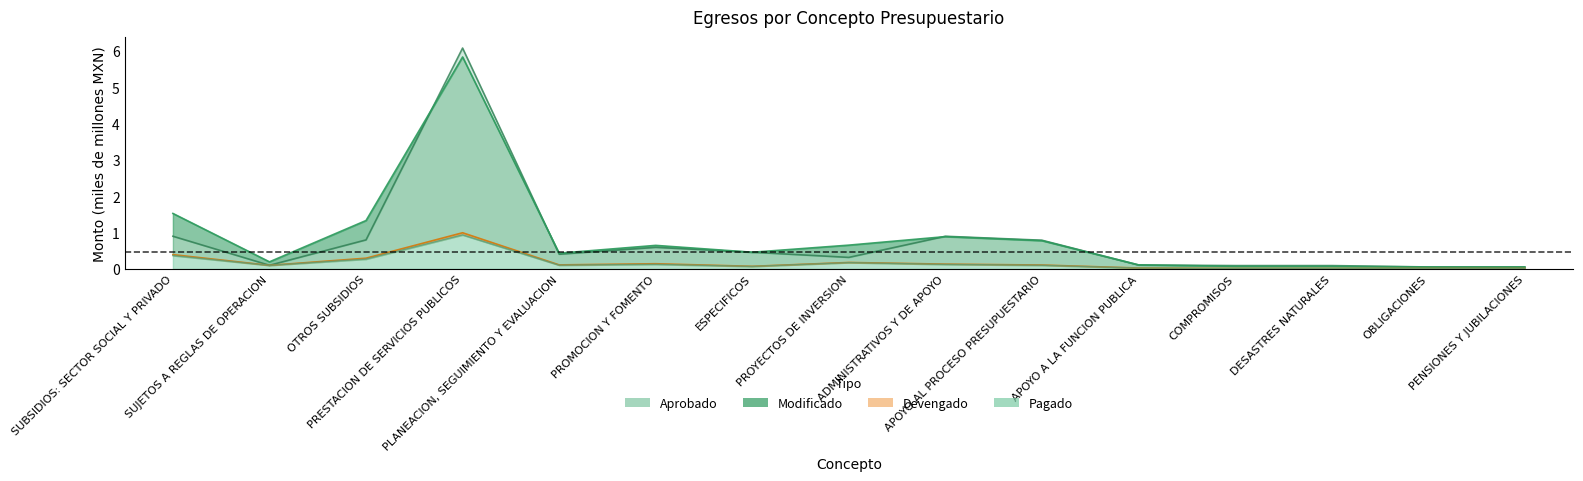

Reading left to right, transcribe all the data shown in this chart.

Aprobado: 0.9	0.1	0.8	6.1	0.4	0.6	0.5	0.3	0.9	0.8	0.1	0.1	0.1	0.1	0.1
Modificado: 1.5	0.2	1.3	5.8	0.4	0.6	0.5	0.7	0.9	0.8	0.1	0.1	0.1	0.1	0.1
Devengado: 0.4	0.1	0.3	1.0	0.1	0.1	0.1	0.2	0.1	0.1	0.0	0.0	0.0	0.0	0.0
Pagado: 0.4	0.1	0.3	0.9	0.1	0.1	0.1	0.2	0.1	0.1	0.0	0.0	0.0	0.0	0.0